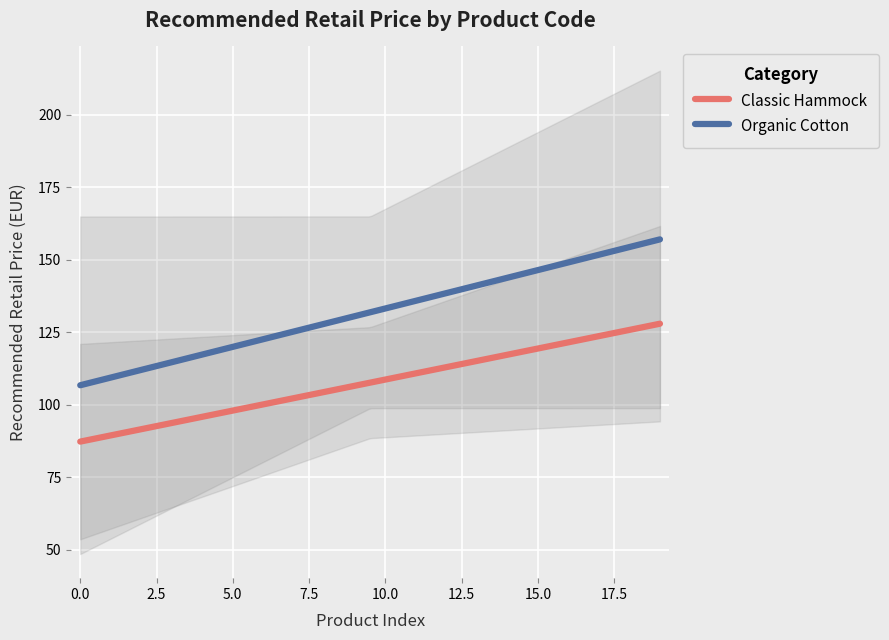

True or false: Organic Cotton and Classic Hammock intersect in this chart.

False